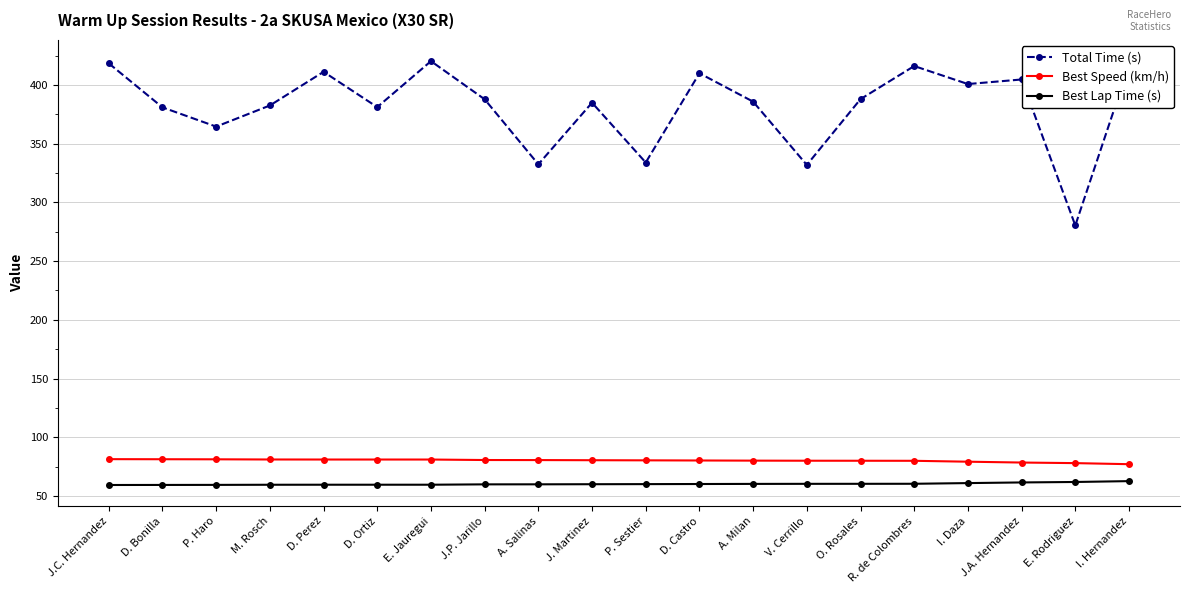

What is the difference between the highest and lowest values at J.P. Jarillo?

327.9